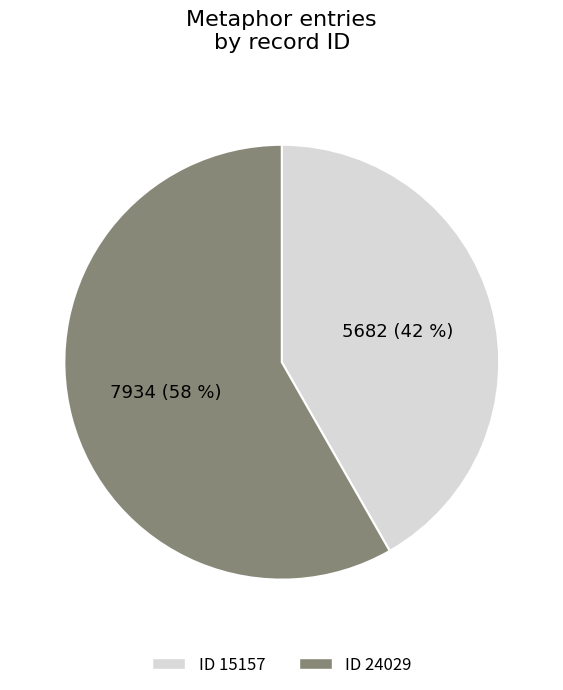

Is the sum of ID 24029 and ID 15157 greater than half?

Yes